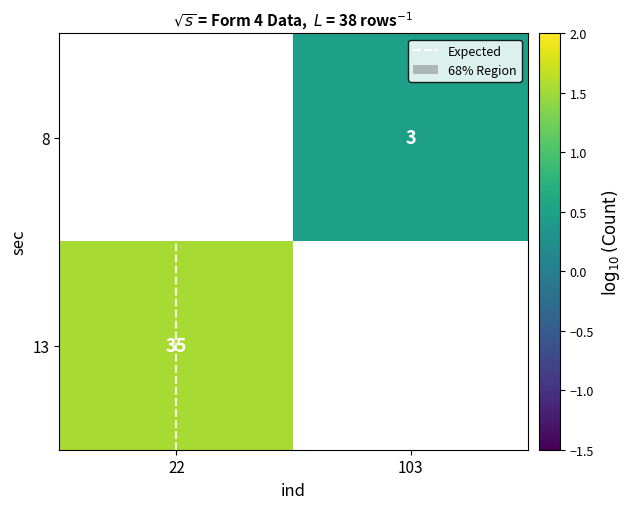

Read the 13 value at 22.

1.5